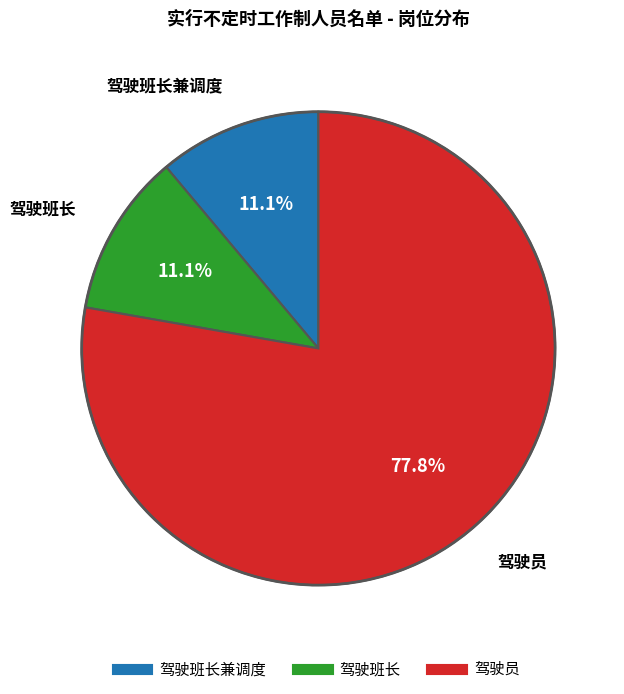

Does any single category account for the majority?

Yes